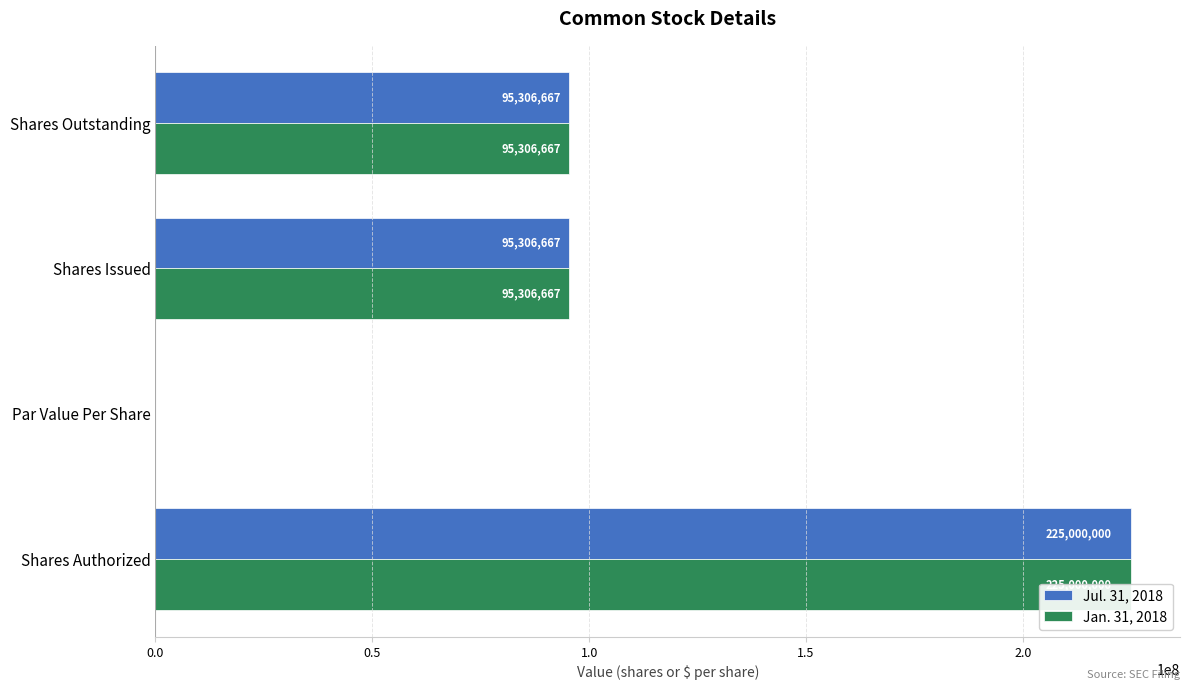

How many categories are shown in the chart?

4